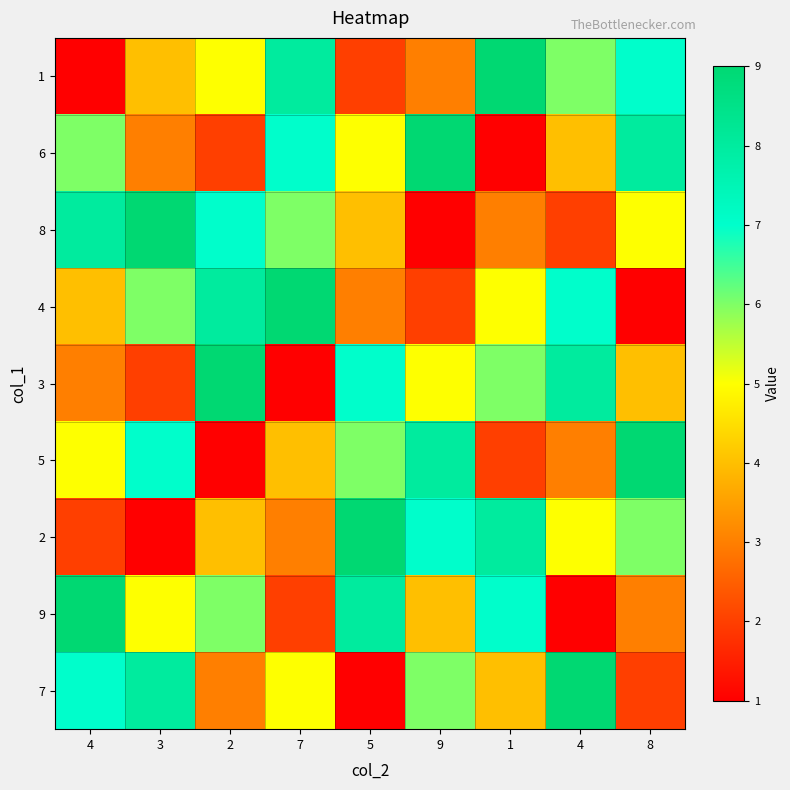

Reading left to right, list all the values displayed in this chart.

1: 4=1	3=4	2=5	7=8	5=2	9=3	1=9	4=6	8=7
6: 4=6	3=3	2=2	7=7	5=5	9=9	1=1	4=4	8=8
8: 4=8	3=9	2=7	7=6	5=4	9=1	1=3	4=2	8=5
4: 4=4	3=6	2=8	7=9	5=3	9=2	1=5	4=7	8=1
3: 4=3	3=2	2=9	7=1	5=7	9=5	1=6	4=8	8=4
5: 4=5	3=7	2=1	7=4	5=6	9=8	1=2	4=3	8=9
2: 4=2	3=1	2=4	7=3	5=9	9=7	1=8	4=5	8=6
9: 4=9	3=5	2=6	7=2	5=8	9=4	1=7	4=1	8=3
7: 4=7	3=8	2=3	7=5	5=1	9=6	1=4	4=9	8=2